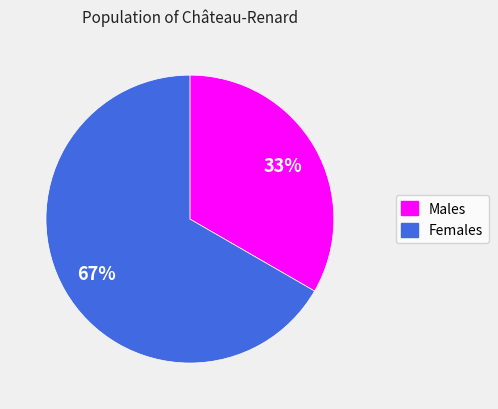

To the nearest percent, what is the average slice percentage?

50%